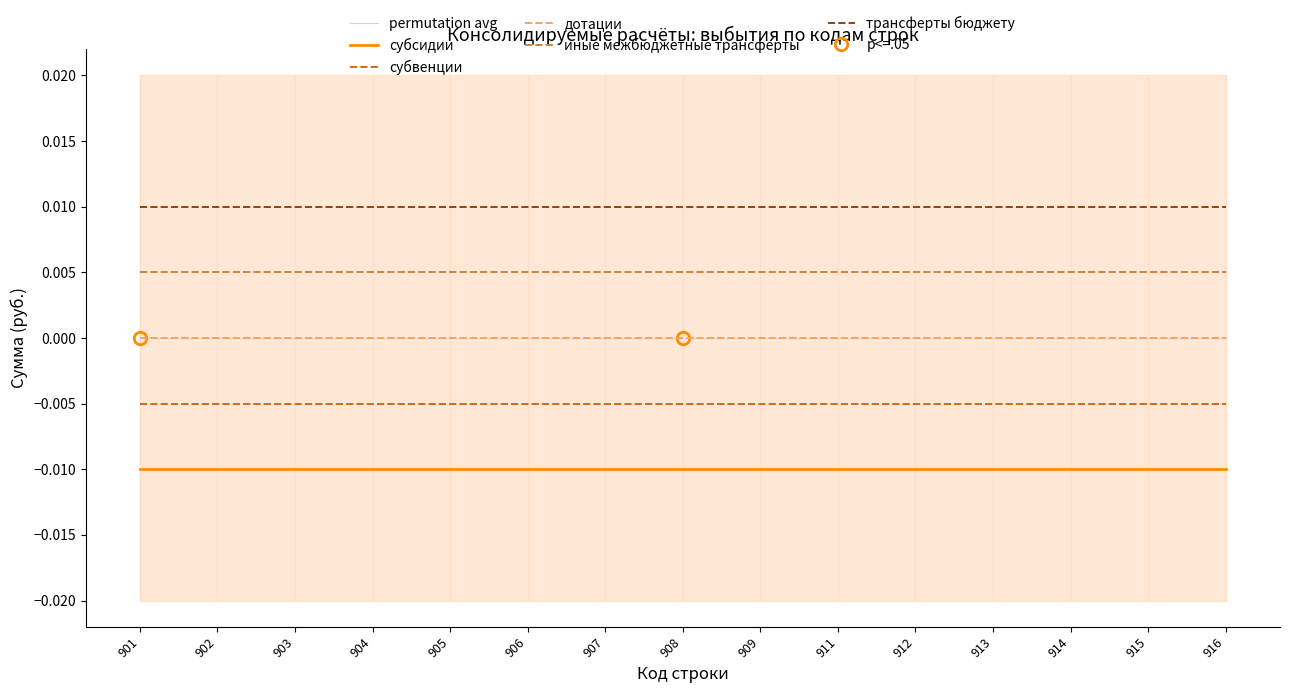

Which series has the largest range (max minus min)?

permutation avg